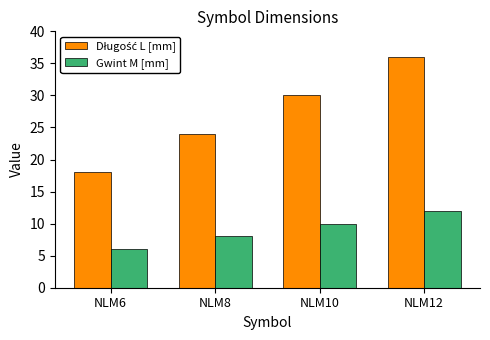

Which category has the highest value in the Gwint M [mm] series?

NLM12